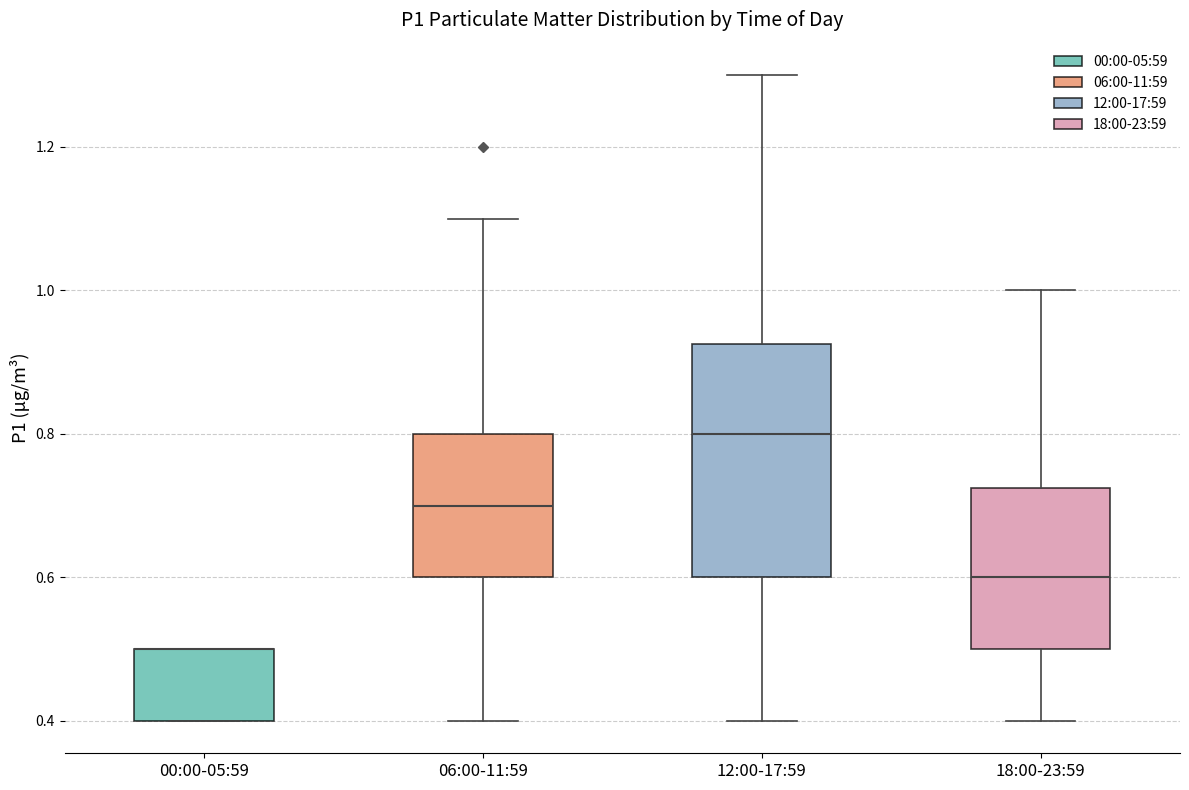

Where is the upper edge of the box for 00:00-05:59 on the y-axis? The values are not printed on the chart, so give them approximately, as read against the axis.

0.50